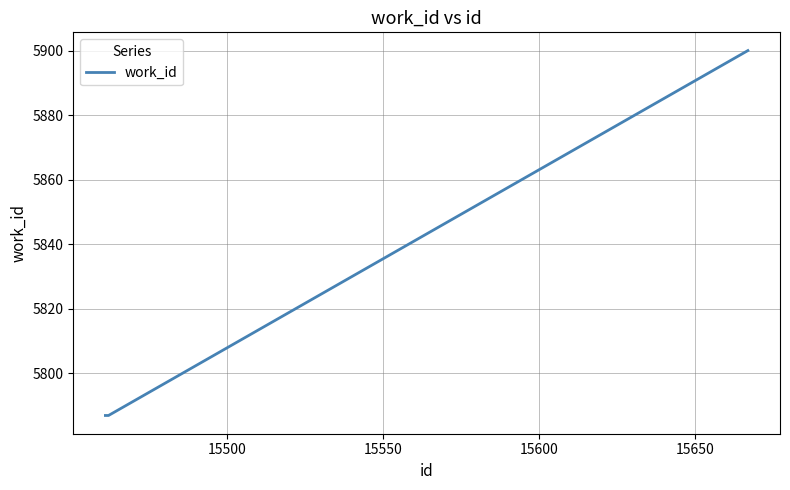

How many lines are shown in the chart?

1